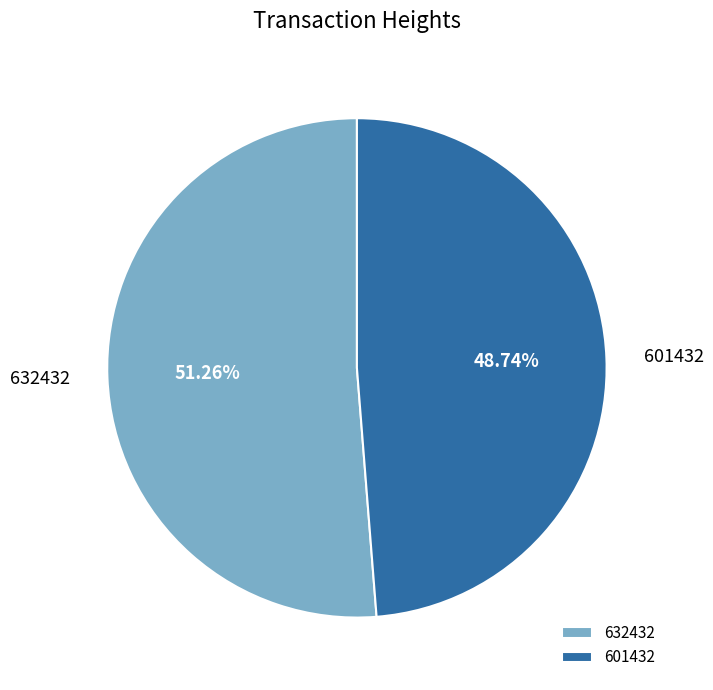

The 632432 slice represents 51% of the pie. True or false?

True